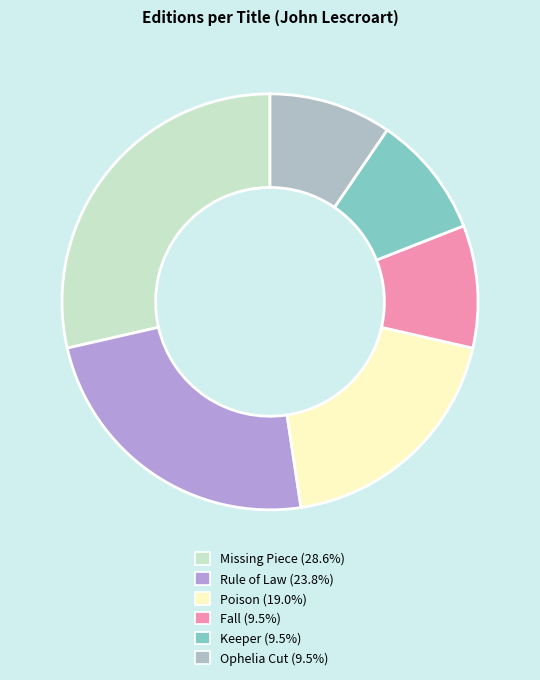

True or false: Rule of Law accounts for 33% of the total.

False